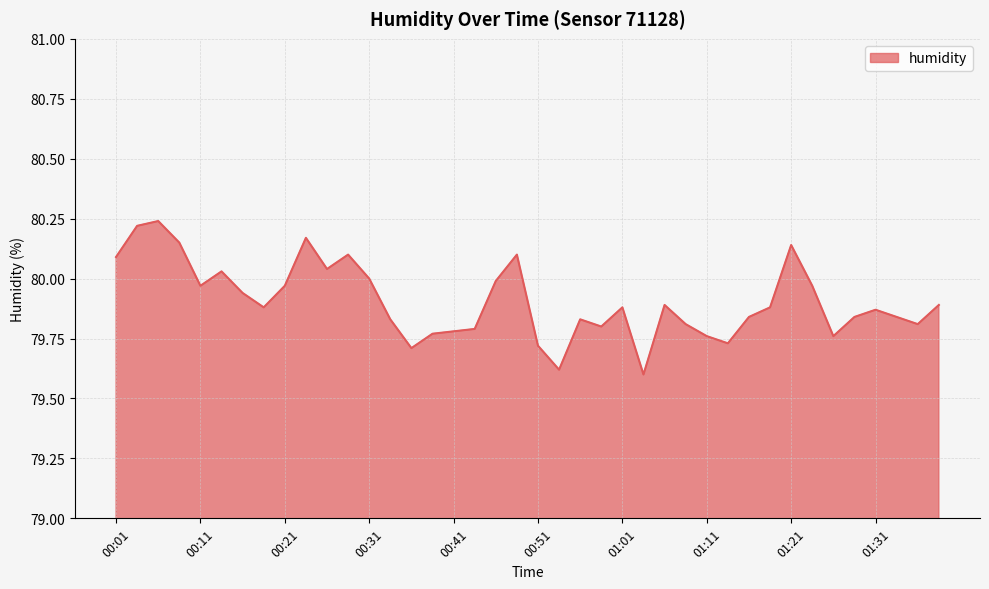

What is the difference between the maximum and minimum values?

0.6